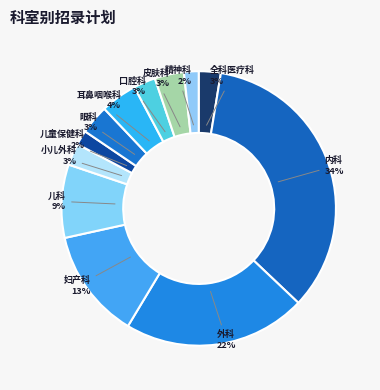

To the nearest percent, what percentage of the pie is 外科?

22%